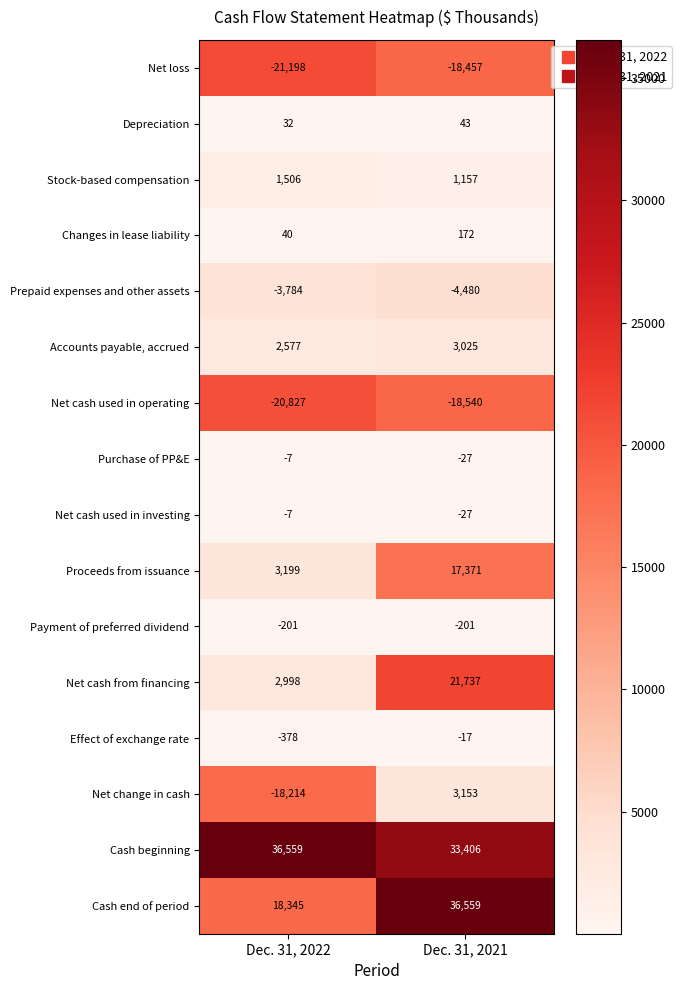

The value of Payment of preferred dividend at Dec. 31, 2021 is -350. True or false?

False